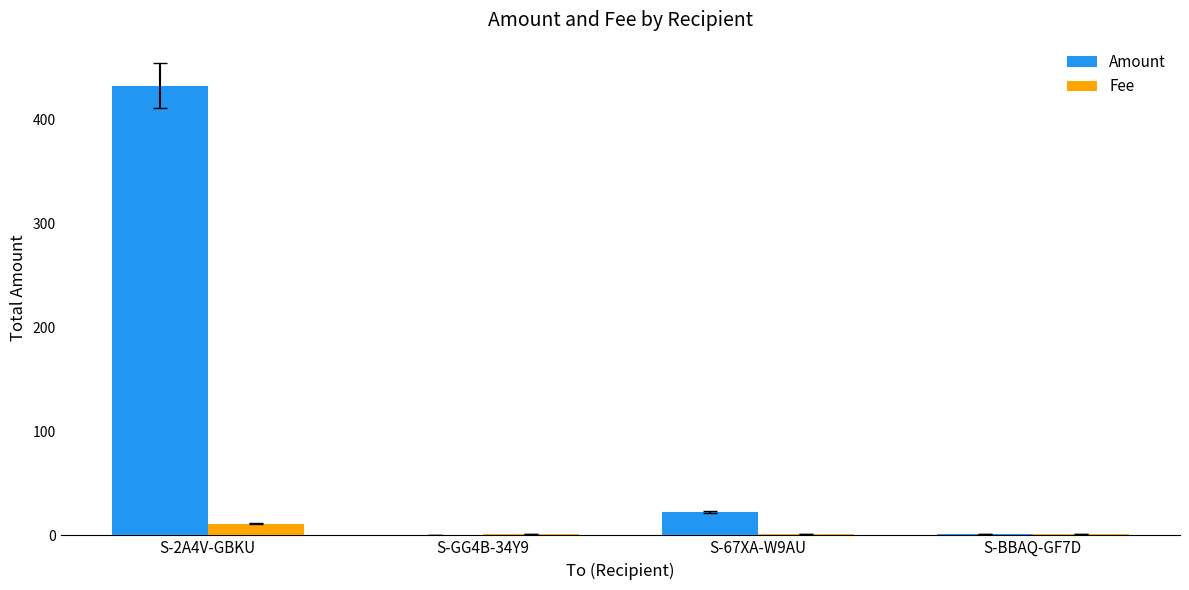

How many groups of bars are there?

4